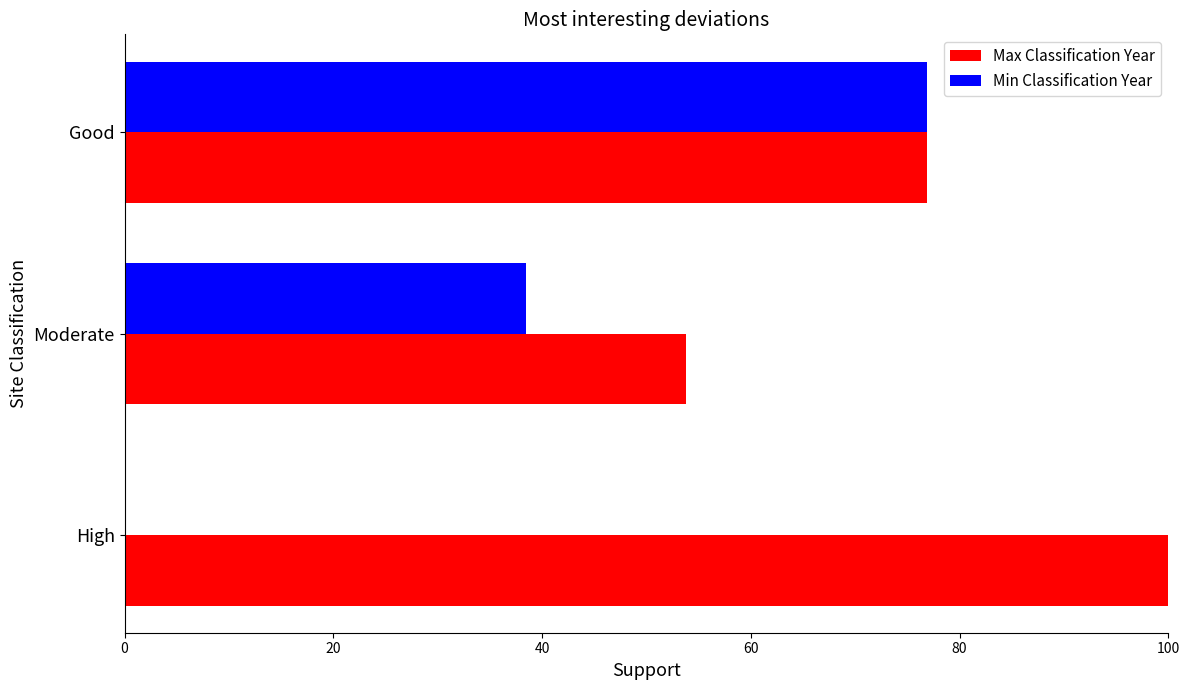

Is the value of Min Classification Year at Moderate greater than the value of Max Classification Year at Moderate?

No